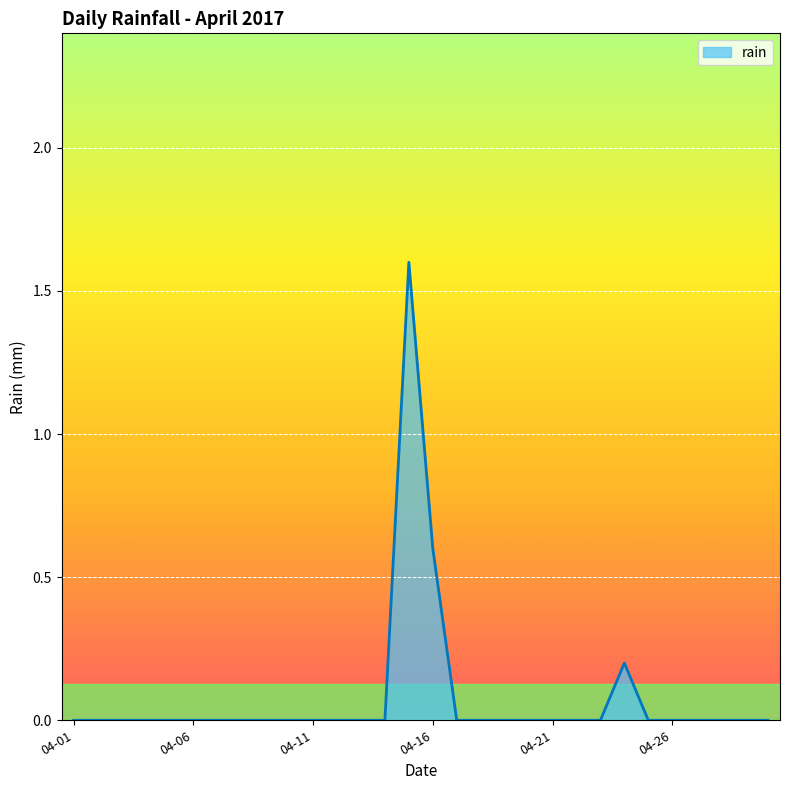

What is the difference between the maximum and minimum values?

1.6